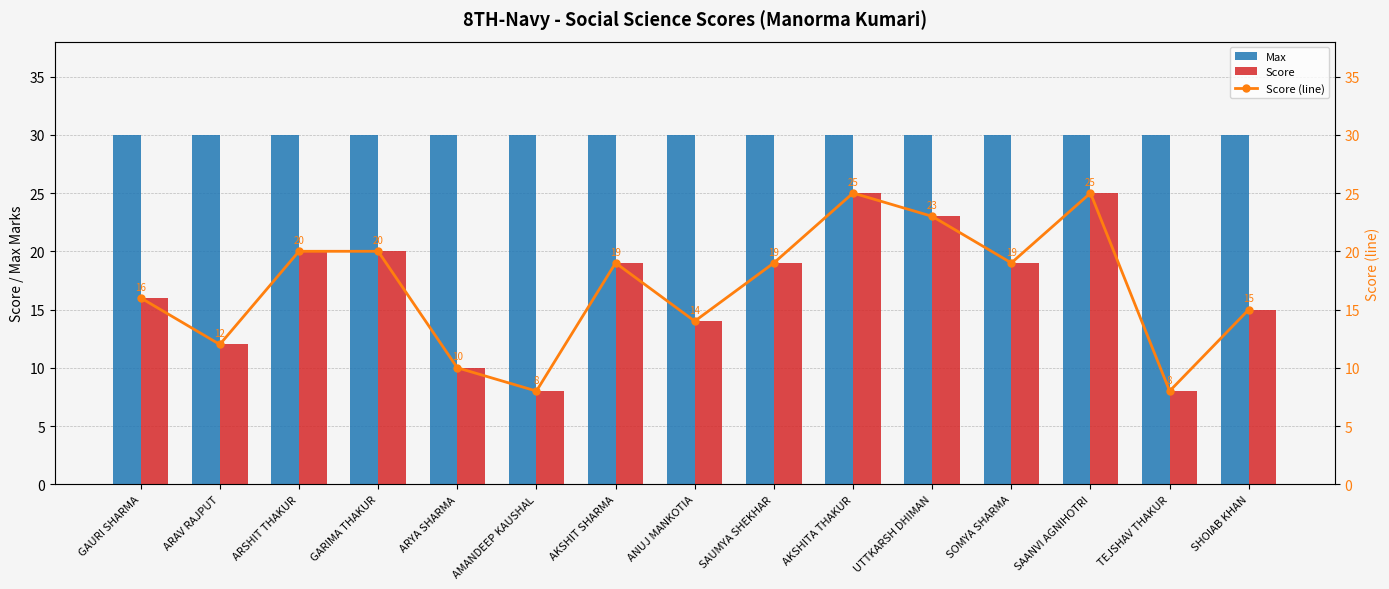

Which series has the widest spread of values?

Score